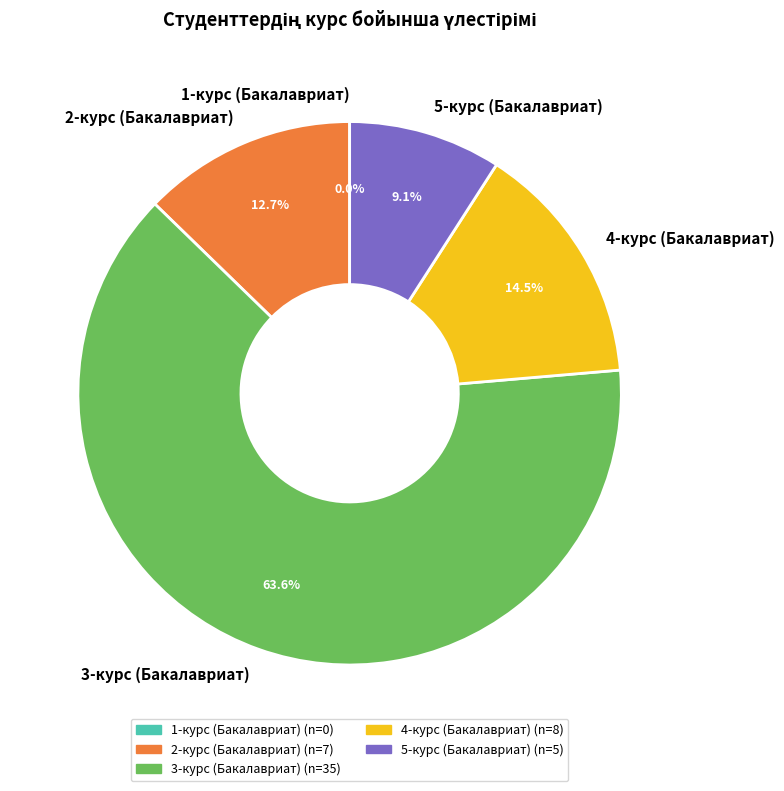

Count the number of slices in the pie.

5